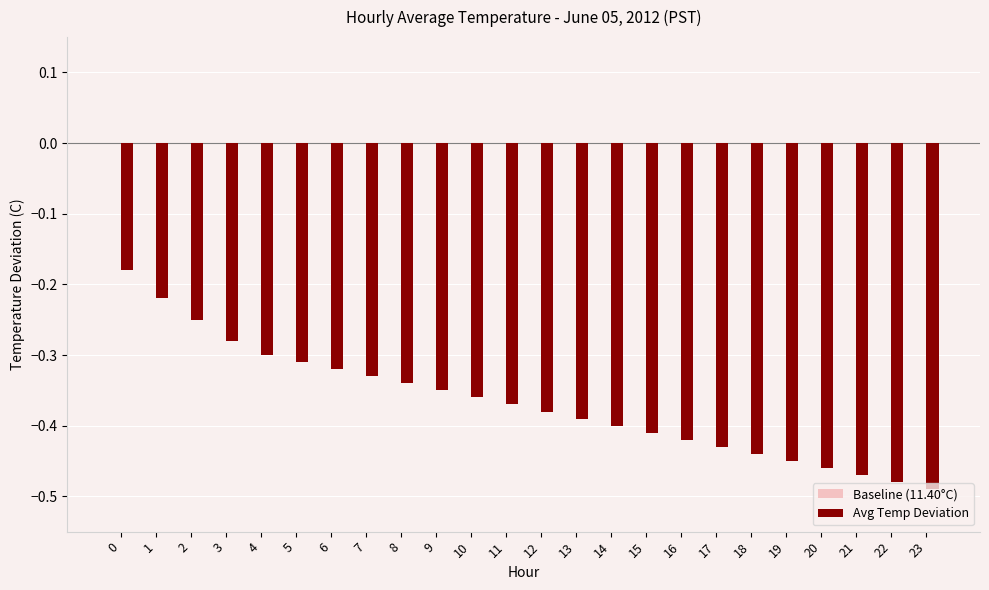

Between 17 and 10, which is larger?

10